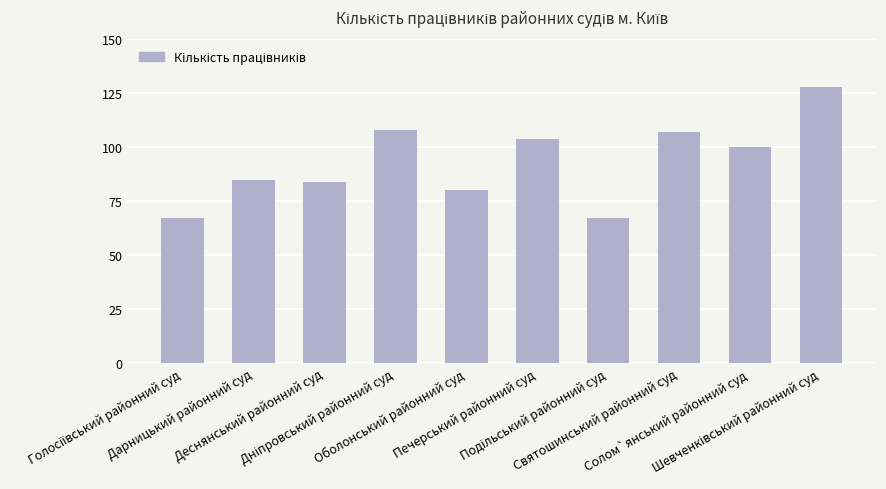

What is the maximum value shown in the chart?

128